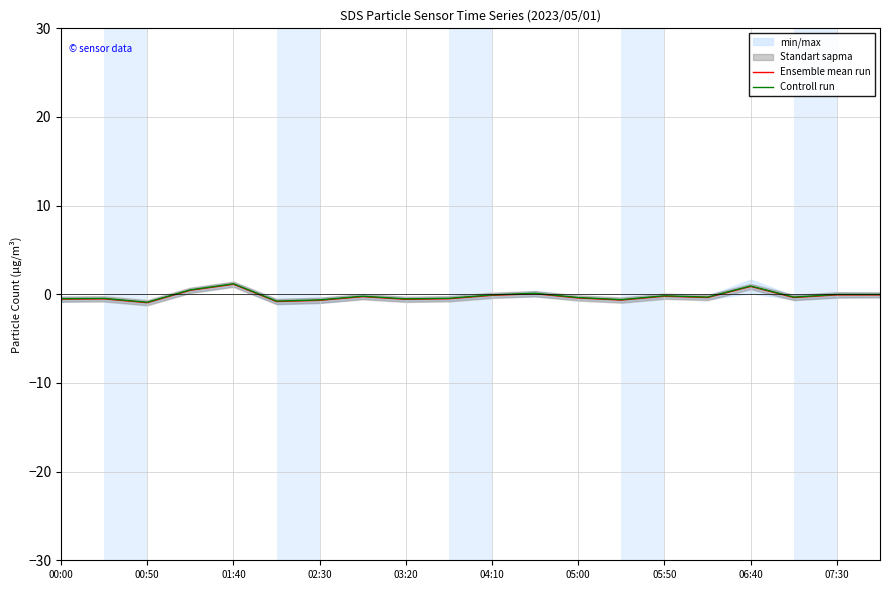

Is the value of Controll run at 00:00 greater than the value of Ensemble mean run at 01:40?

No